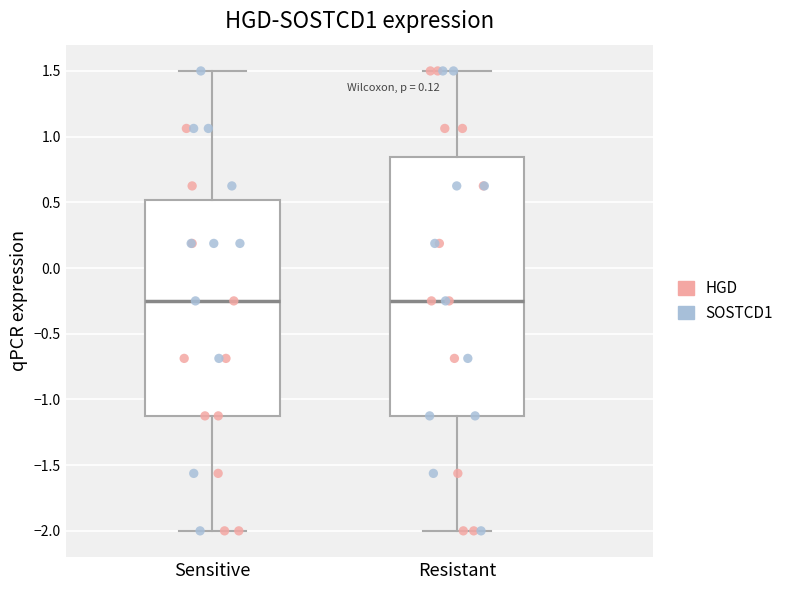

Where is the upper edge of the box for Sensitive on the y-axis? The values are not printed on the chart, so give them approximately, as read against the axis.

0.50